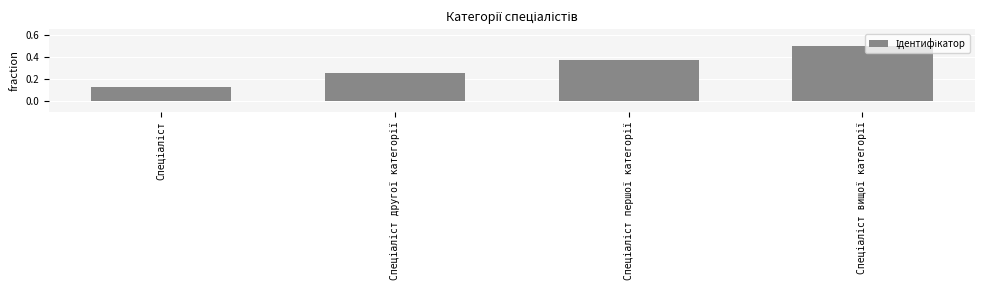

Count the values in the range 0 to 1.

4